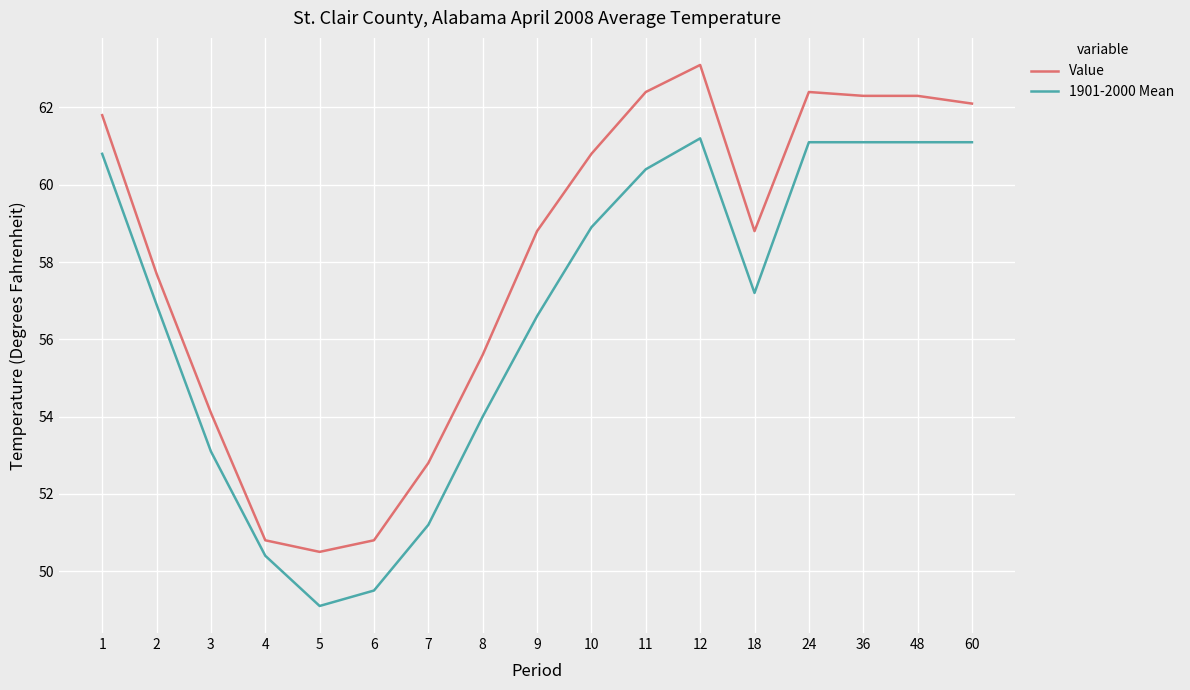

What is the smallest value displayed?

49.1